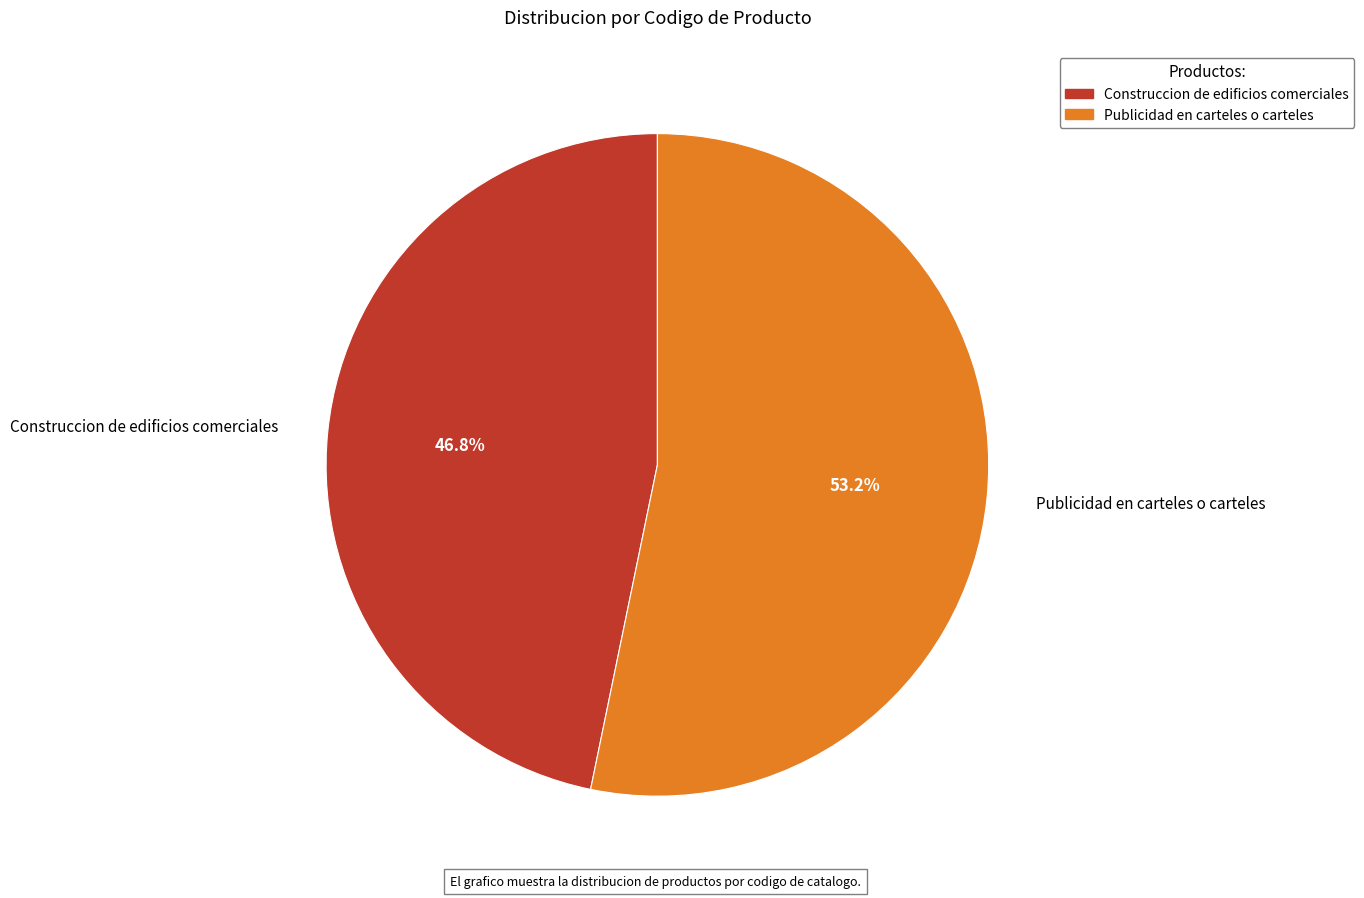

Count the number of slices in the pie.

2